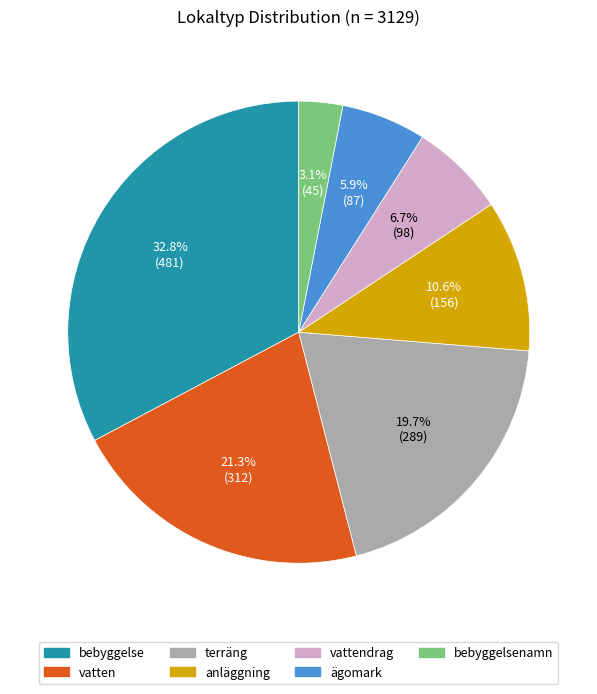

Is there any slice that represents more than half of the pie?

No